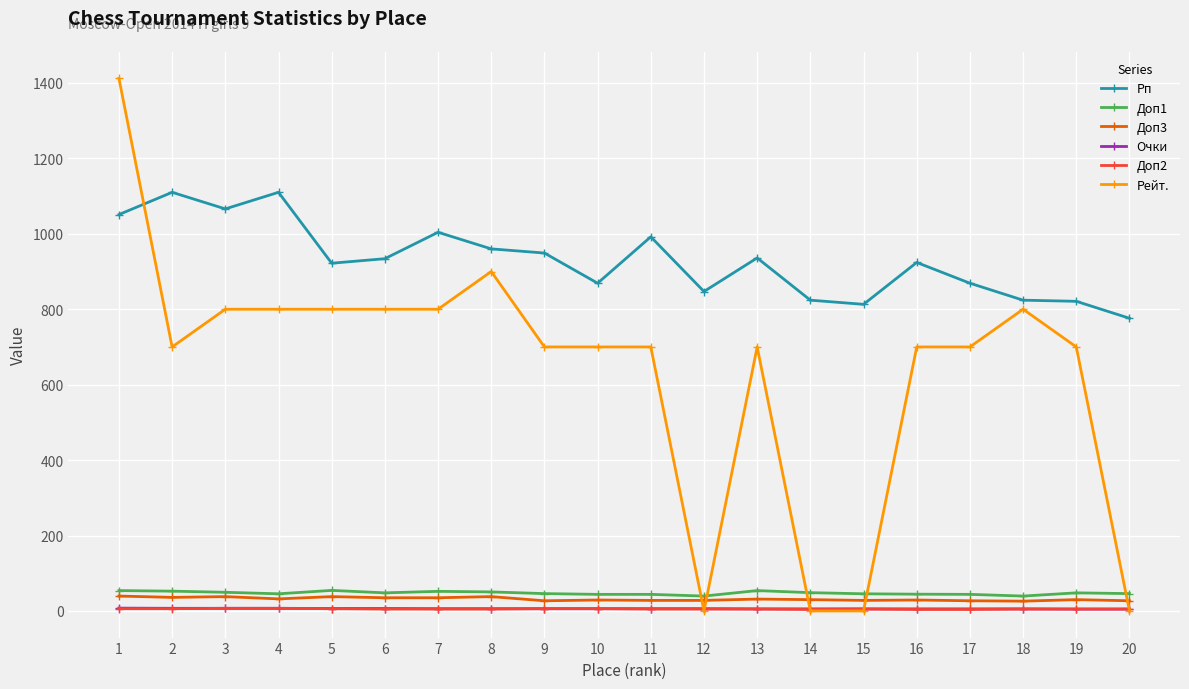

Is it true that Рп equals 824.0 at 18?

True